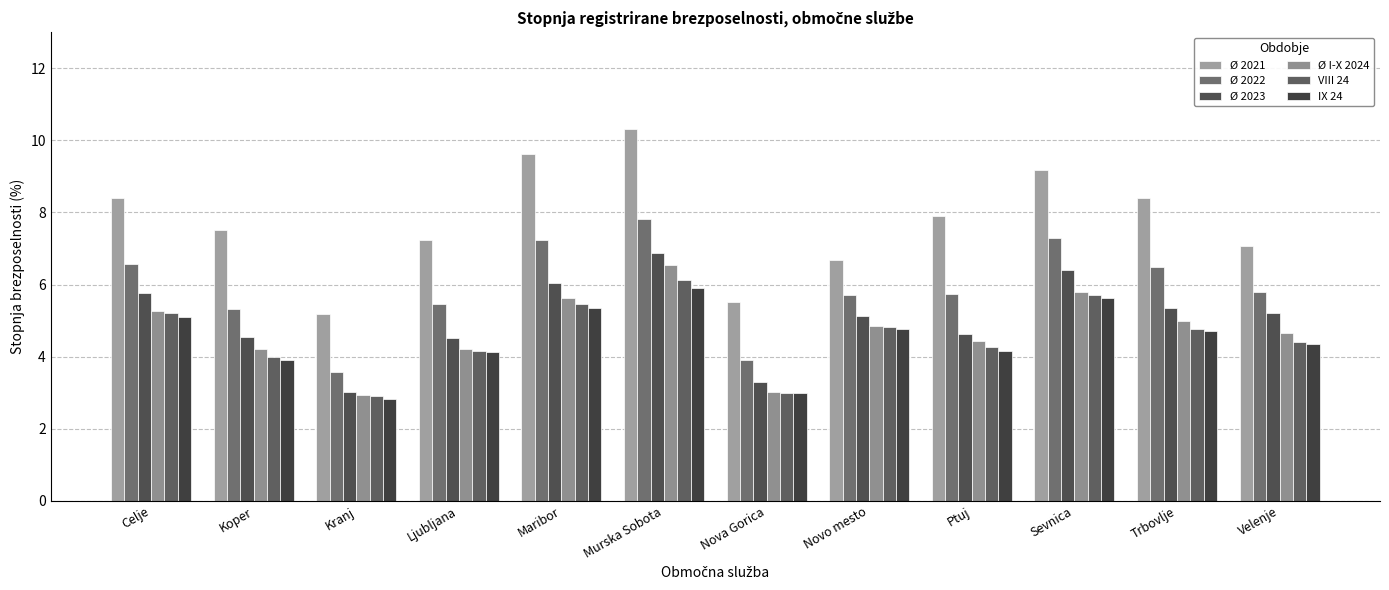

Which series has the largest range (max minus min)?

Ø 2021